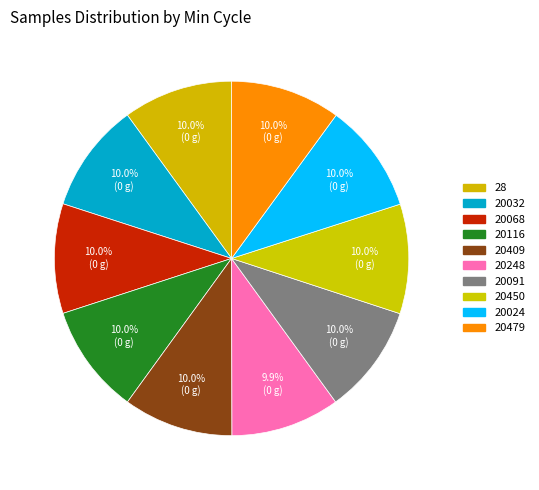

How many slices are in this pie chart?

10